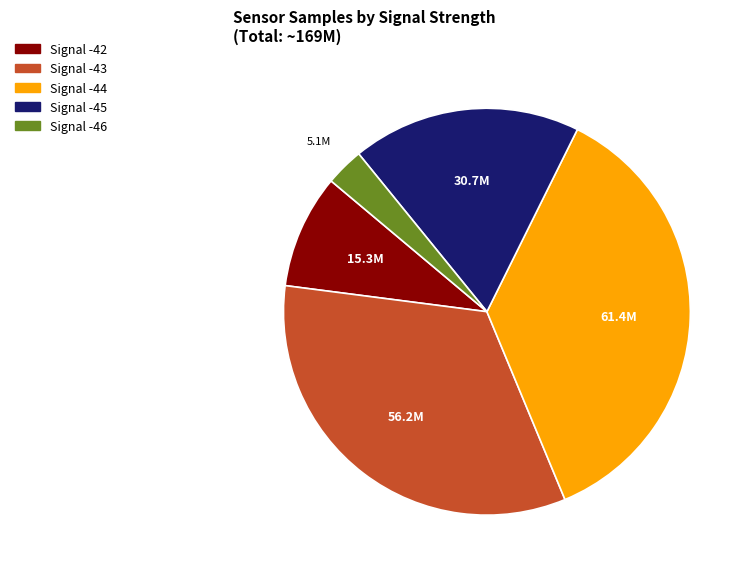

Combined, do Signal -42 and Signal -43 account for over 50%?

No